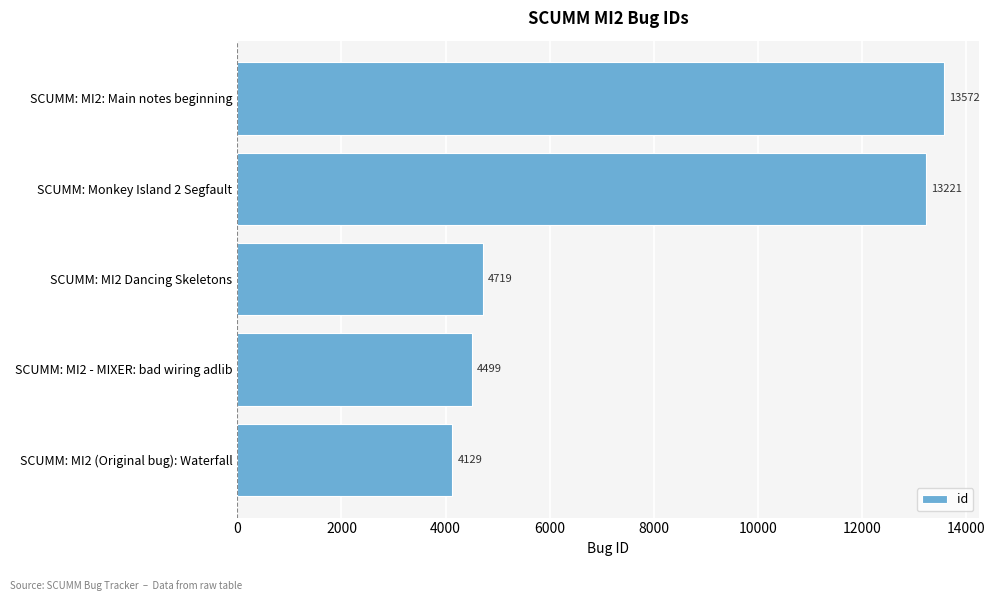

What is the ratio of the value at SCUMM: MI2 - MIXER: bad wiring adlib to the value at SCUMM: MI2 (Original bug): Waterfall?

1.1